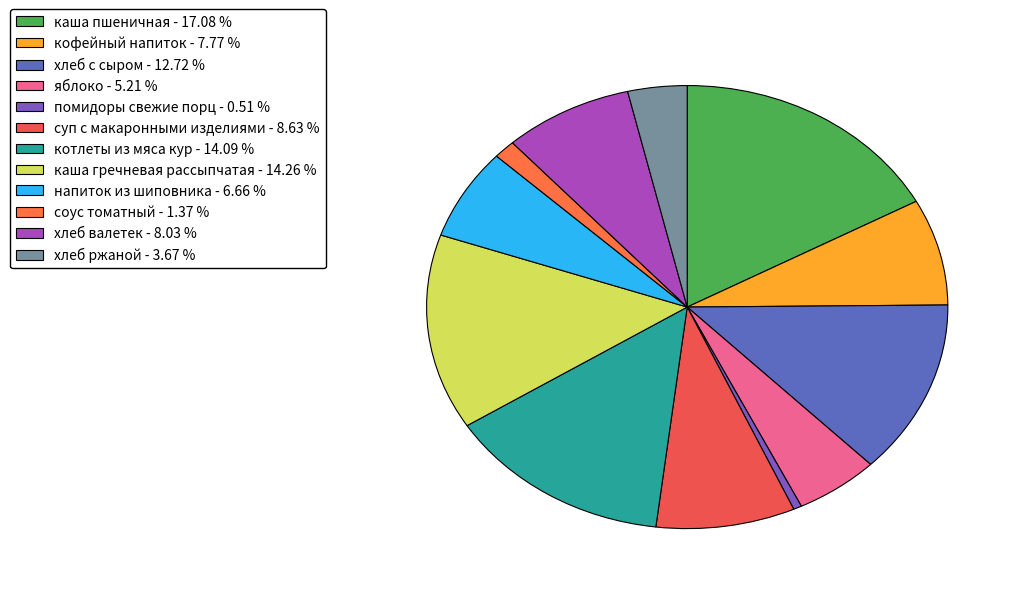

To the nearest percent, what percentage of the pie is суп с макаронными изделиями?

9%